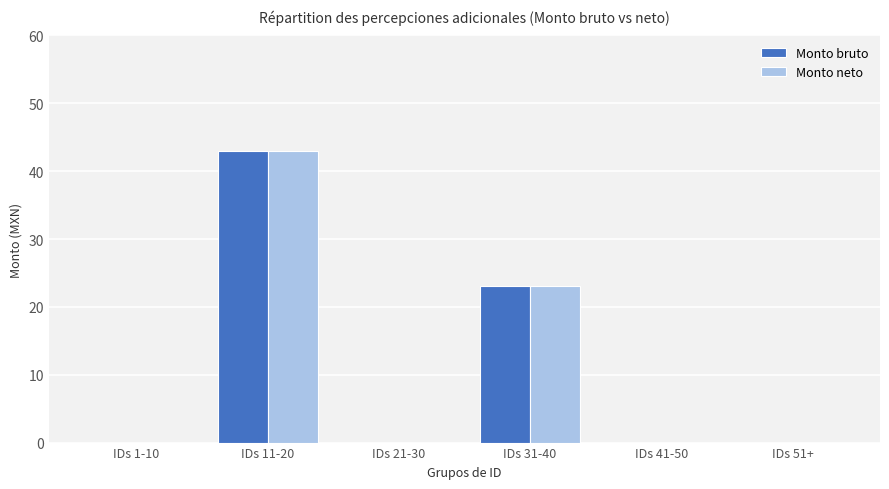

At which category is the sum across all series the highest?

IDs 11-20